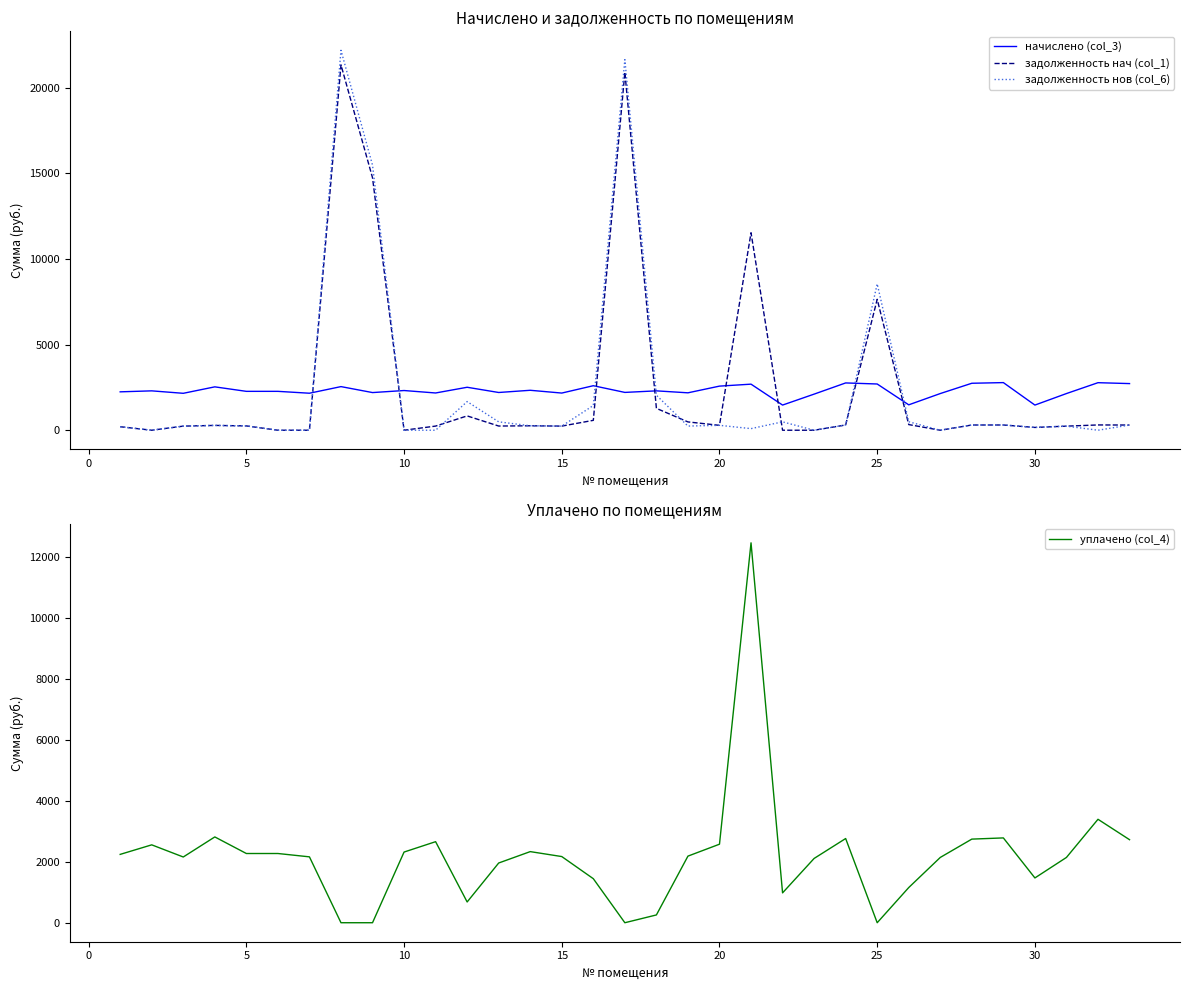

How many distinct data groups are displayed?

4